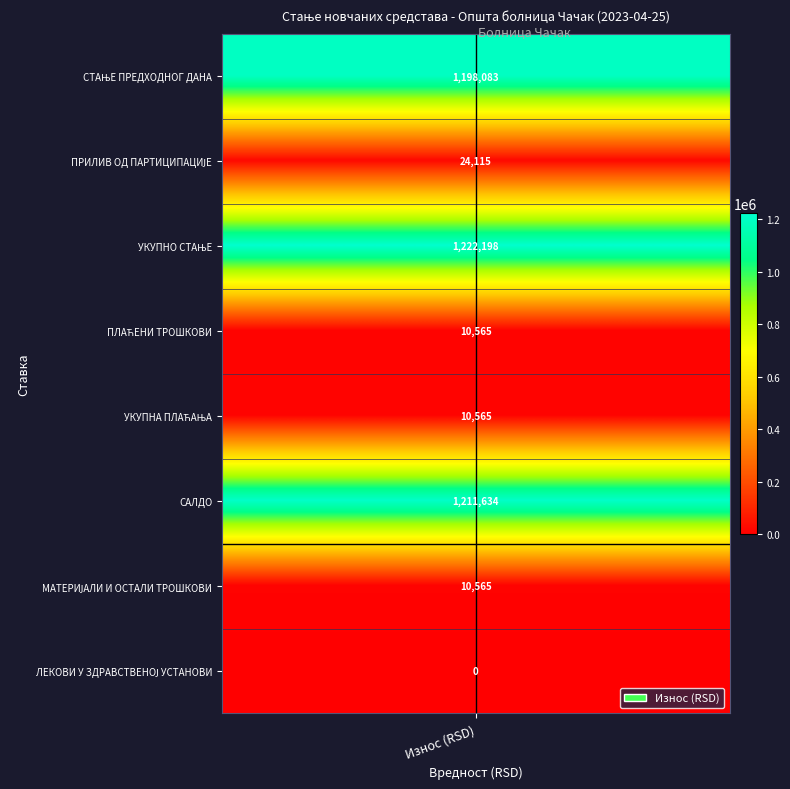

Reading left to right, transcribe all the data shown in this chart.

0=1198083.2	1=24115.0	2=1222198.2	3=10564.5	4=10564.5	5=1211633.6	6=10564.5	7=0.0